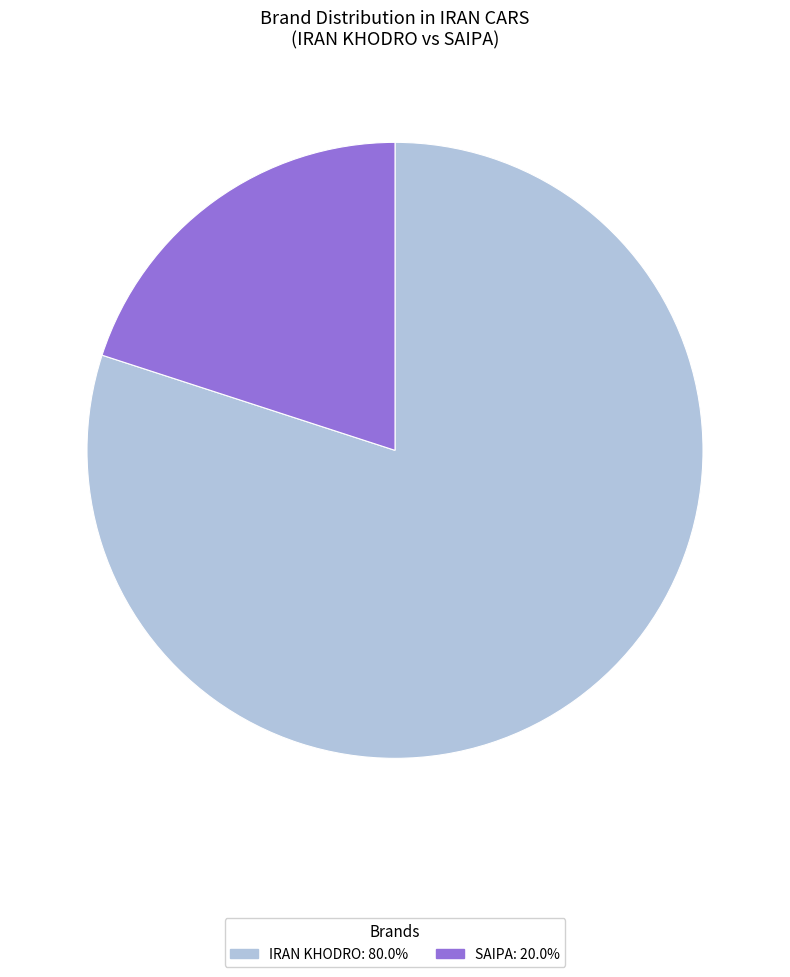

Between IRAN KHODRO and SAIPA, which is larger?

IRAN KHODRO